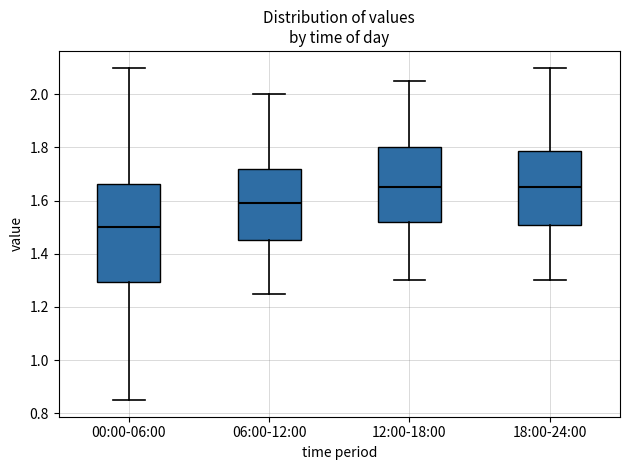

Comparing the boxes themselves (not the whiskers), which one is the tallest?

00:00-06:00